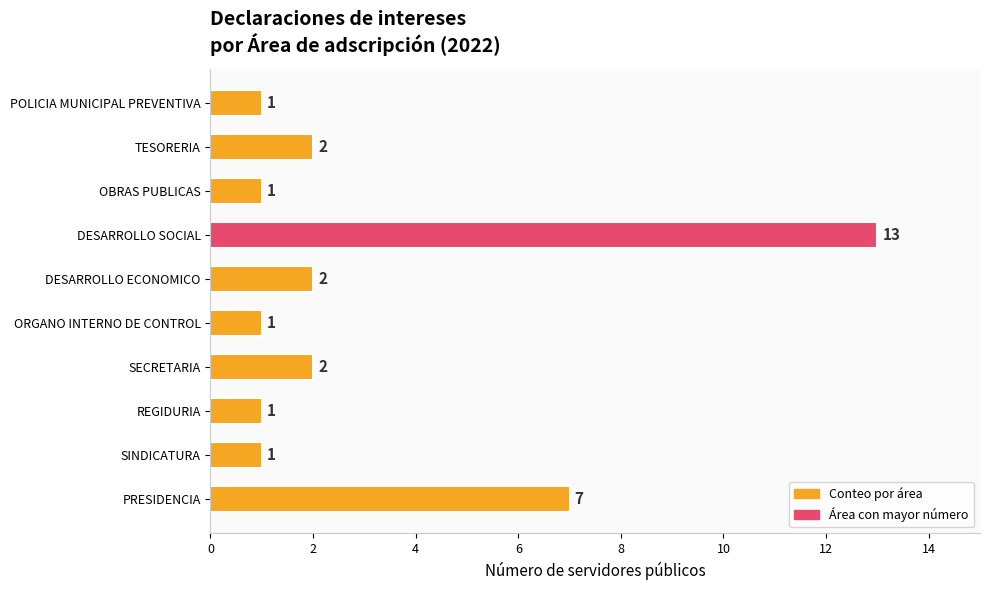

What is the sum of the values at PRESIDENCIA and SINDICATURA?

8